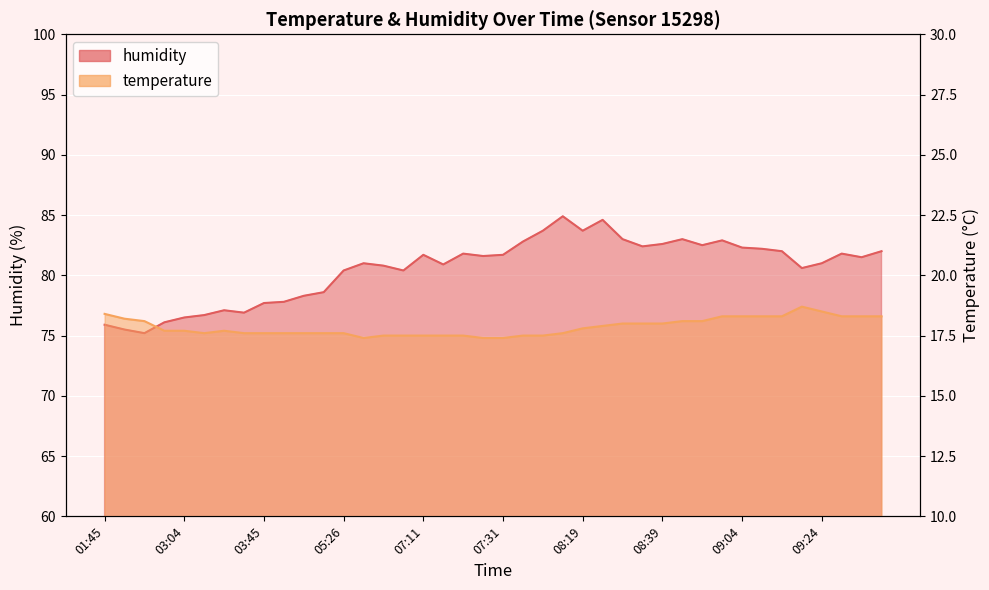

What is the maximum value for humidity?

84.9